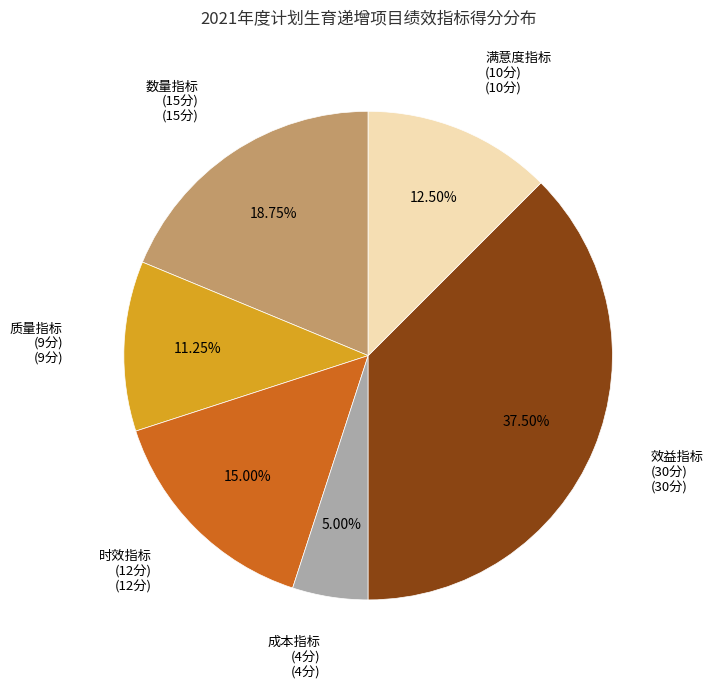

Does any single category account for the majority?

No